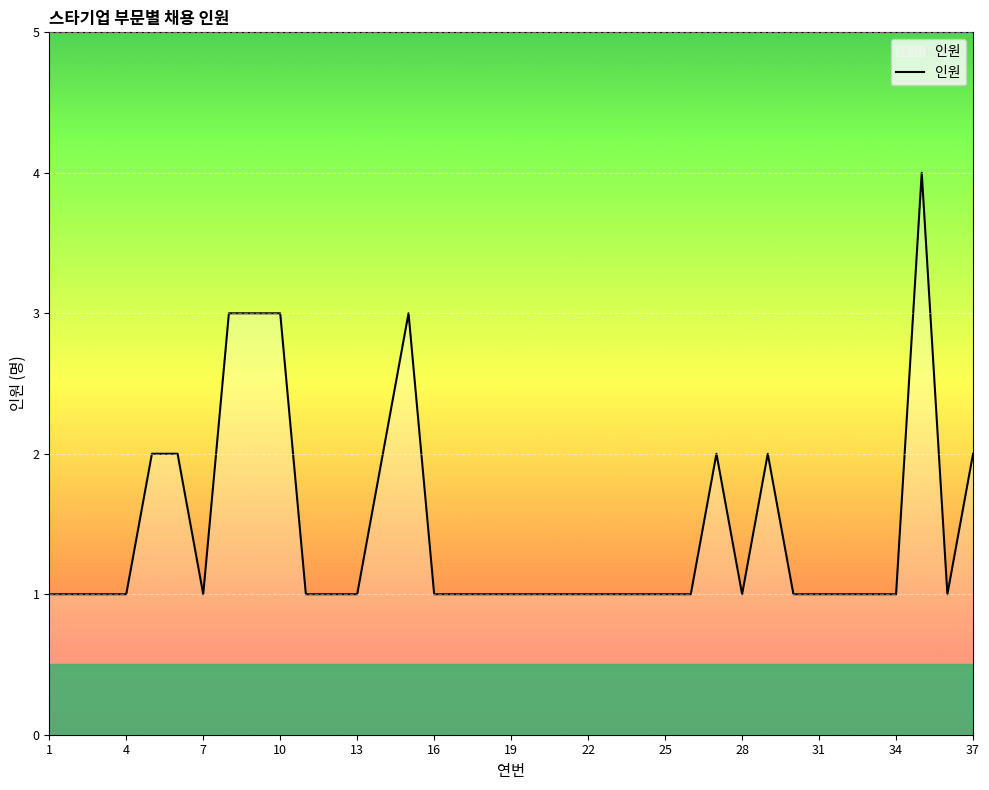

Reading right to left, what are all the values shown in this chart?

2	1	4	1	1	1	1	1	2	1	2	1	1	1	1	1	1	1	1	1	1	1	3	2	1	1	1	3	3	3	1	2	2	1	1	1	1